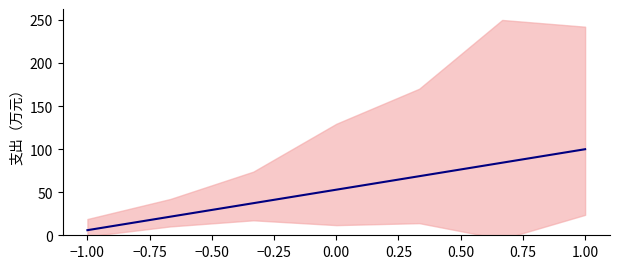

Approximately how many times larger is the value at −0.50 compared to −0.75?

1.4